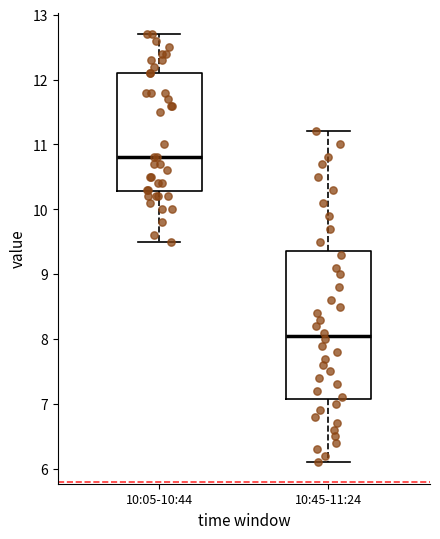

Reading left to right, transcribe this box plot: for each box, give where its median line is, the range the box spans, and where its two whiskers end, as read against the y-axis. The values are not printed on the chart, so give them approximately, as read against the axis.

10:05-10:44: median 10.8, box 10.3 to 12.1, whiskers 9.5 to 12.7
10:45-11:24: median 8.1, box 7.1 to 9.4, whiskers 6.1 to 11.2